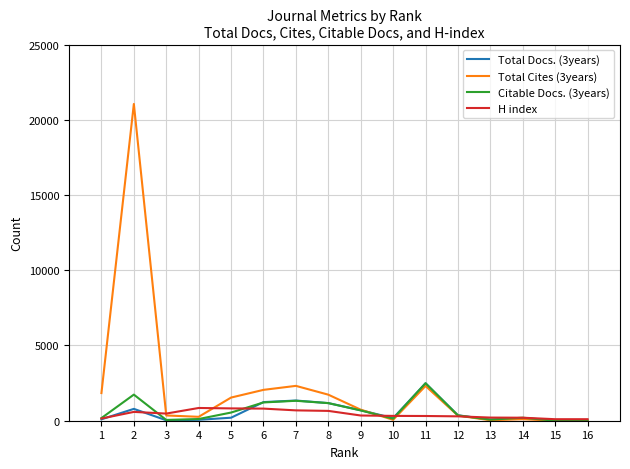

Which series has the largest range (max minus min)?

Total Cites (3years)